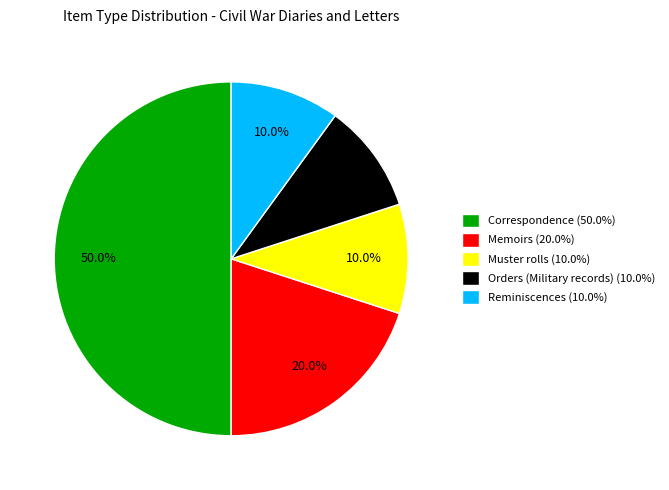

Is it true that Orders (Military records) is 21% of the pie?

False